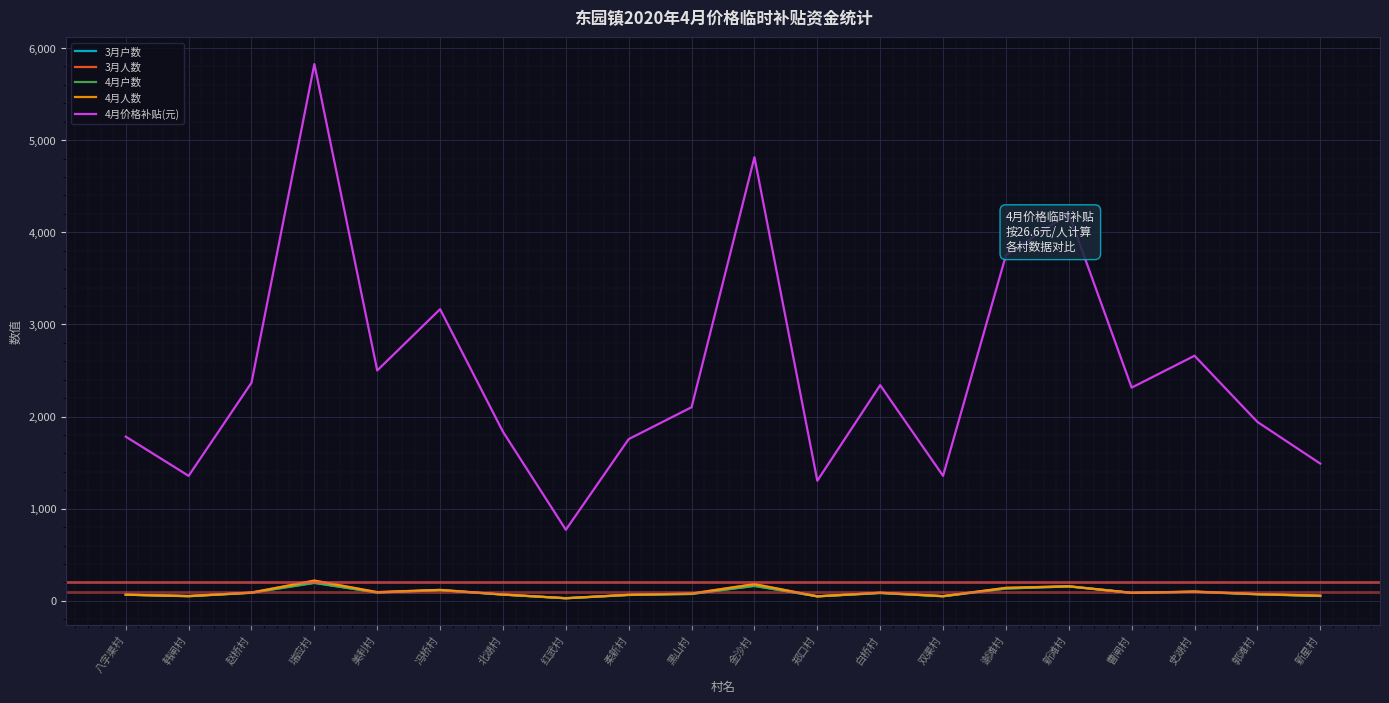

At which category is the sum across all series the highest?

瑞应村